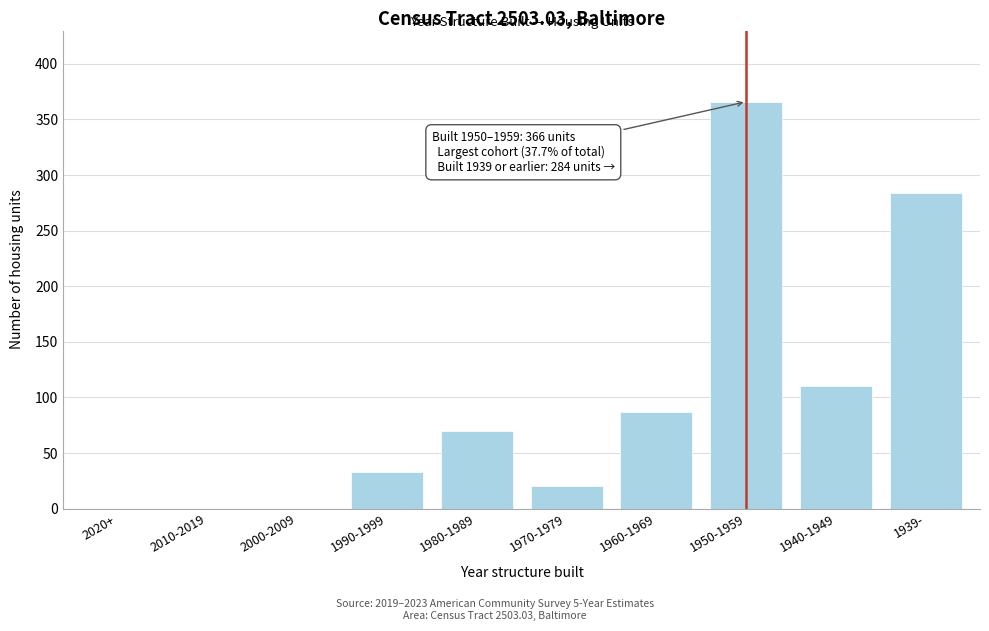

Reading left to right, what are all the values shown in this chart?

2020+=0	2010-2019=0	2000-2009=0	1990-1999=33	1980-1989=70	1970-1979=20	1960-1969=87	1950-1959=366	1940-1949=110	1939-=284